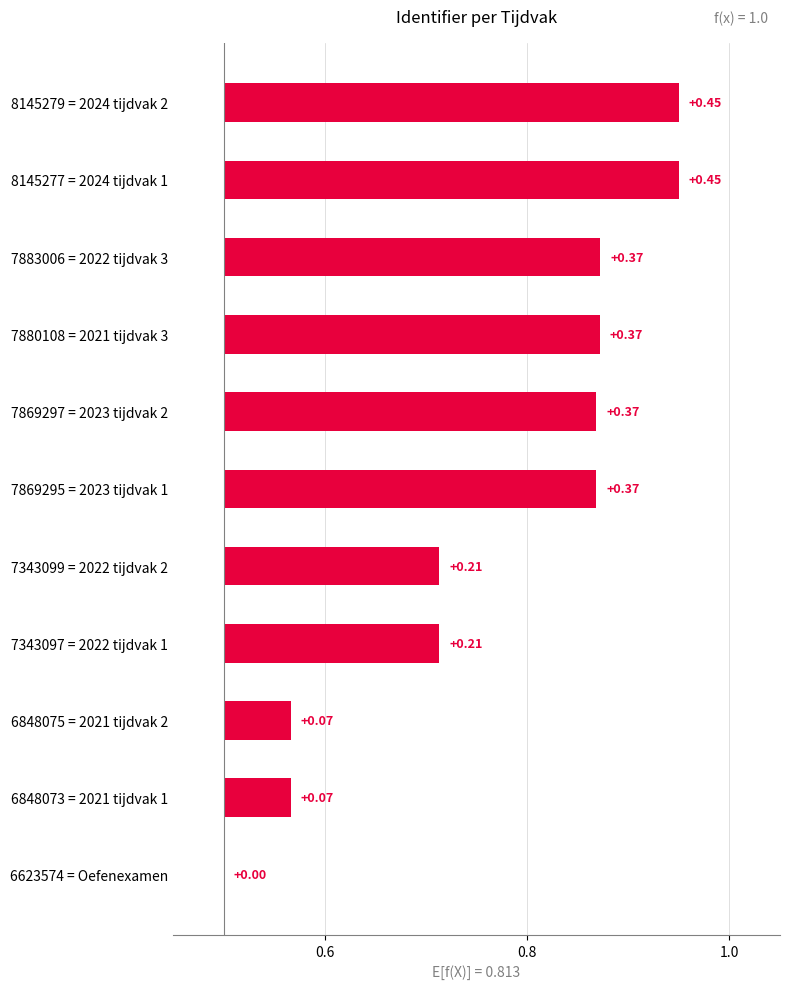

What is the change in value from 7880108 = 2021 tijdvak 3 to 6848073 = 2021 tijdvak 1?

-0.3